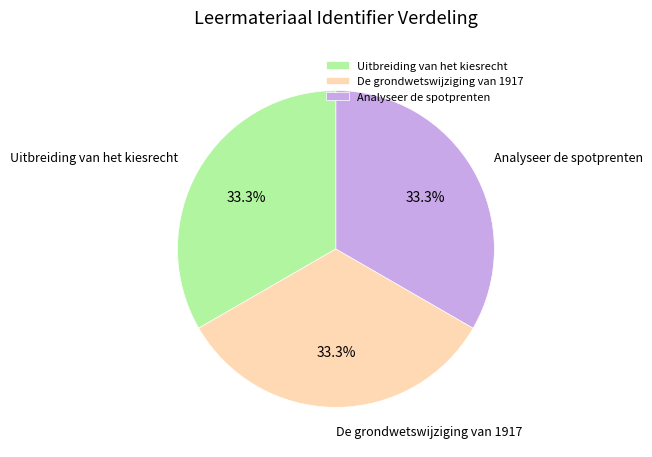

Is the sum of Analyseer de spotprenten and De grondwetswijziging van 1917 greater than half?

Yes